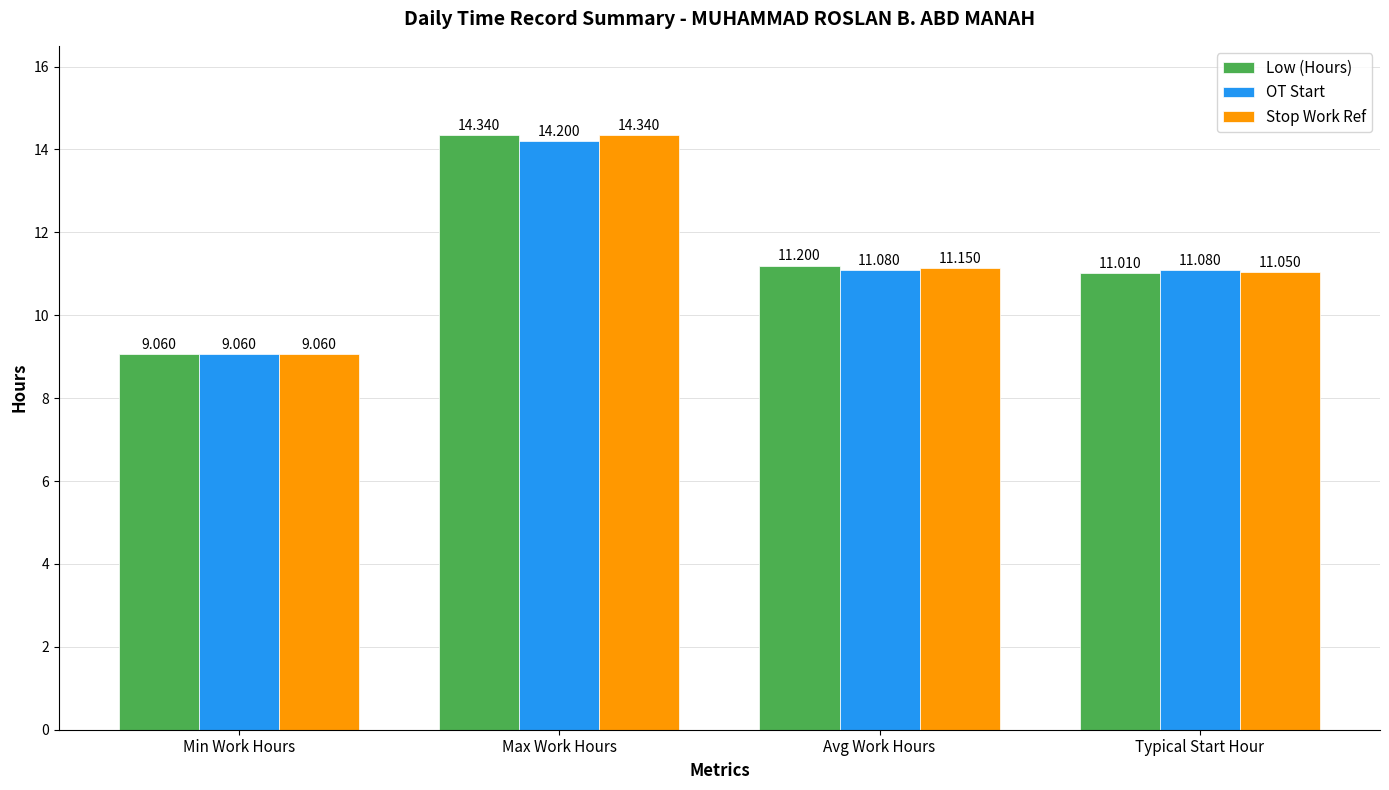

Reading right to left, what are all the values shown in this chart?

Low (Hours): 11.0	11.2	14.3	9.1
OT Start: 11.1	11.1	14.2	9.1
Stop Work Ref: 11.1	11.2	14.3	9.1